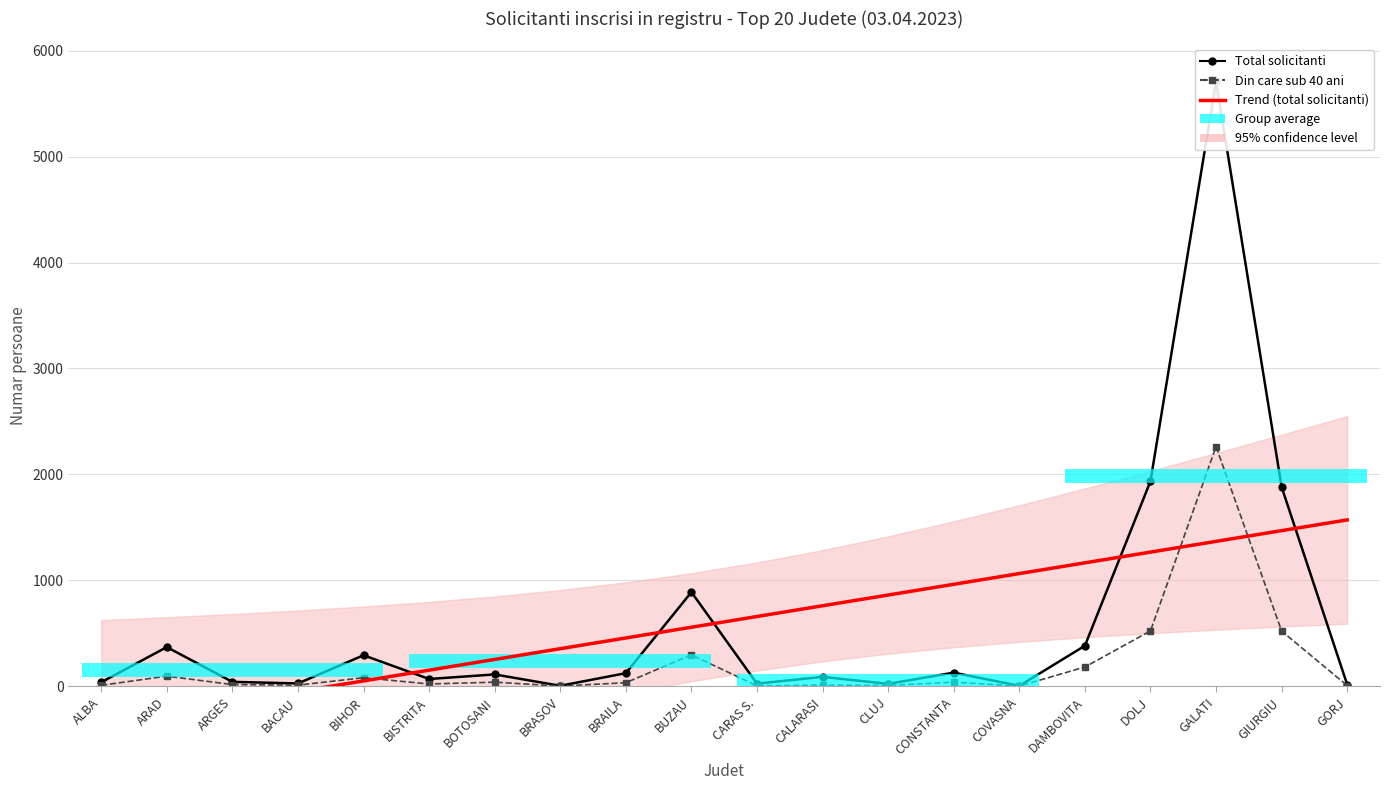

True or false: Din care sub 40 ani has more than 0 points higher than both neighbors.

True